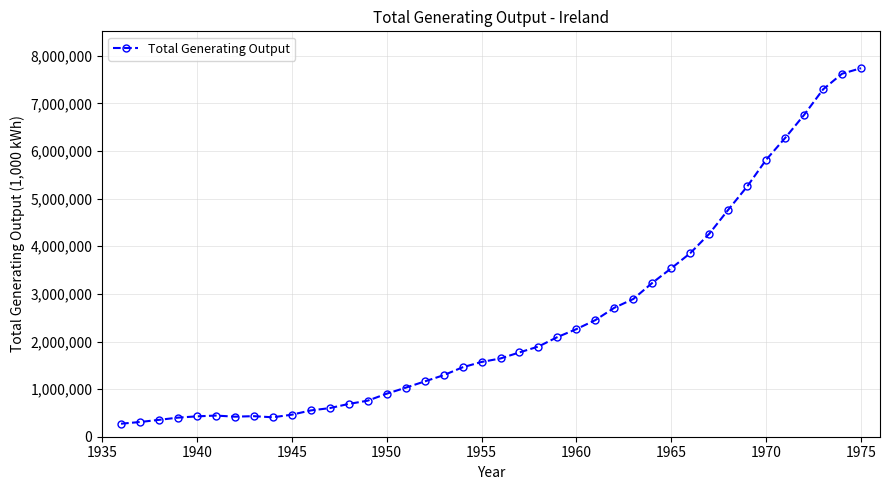

What is the difference between the maximum and minimum values?

7467659